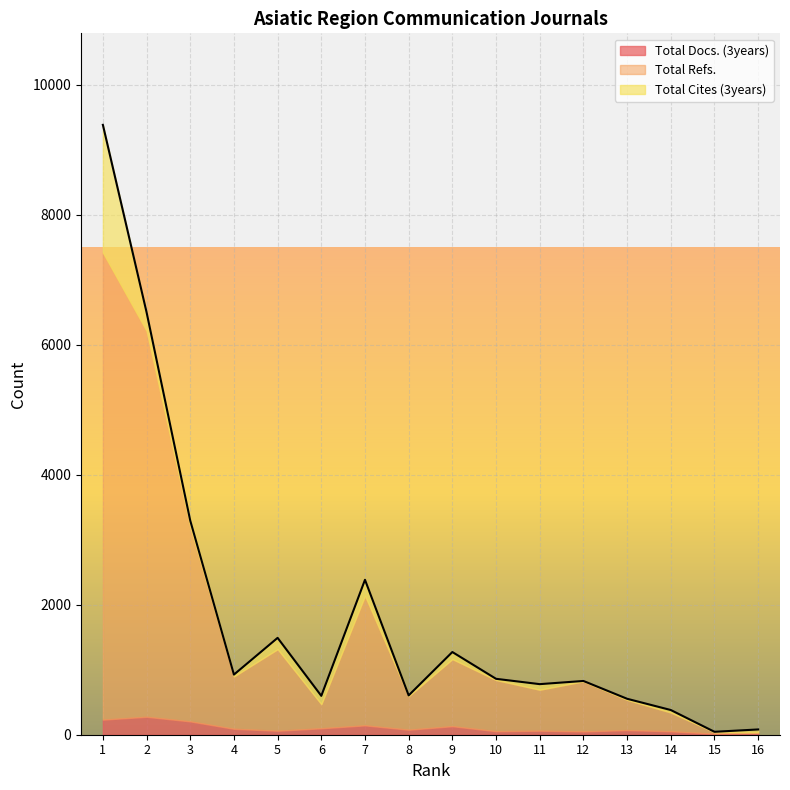

How many intersections are there between Total Docs. (3years) and Total Cites (3years)?

6